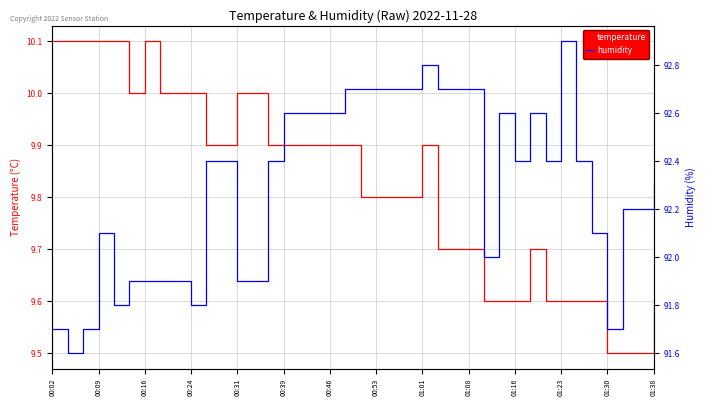

The value of temperature at 00:24 is 10.0. True or false?

True